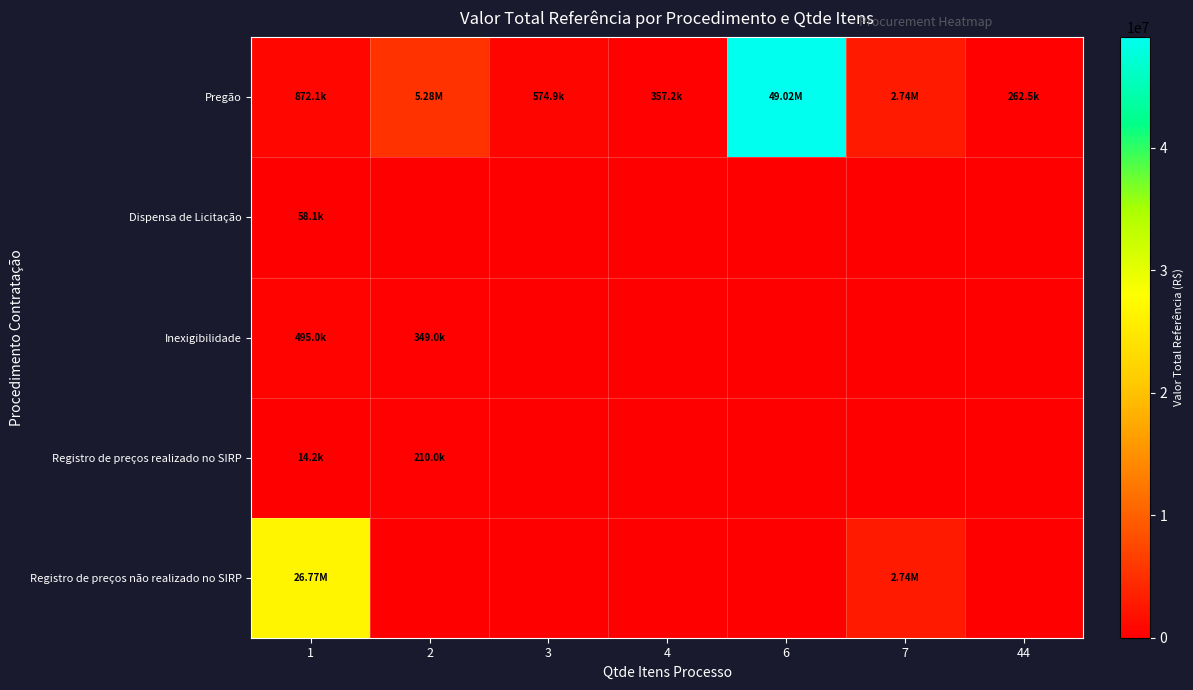

Which category has the highest value across all series?

6